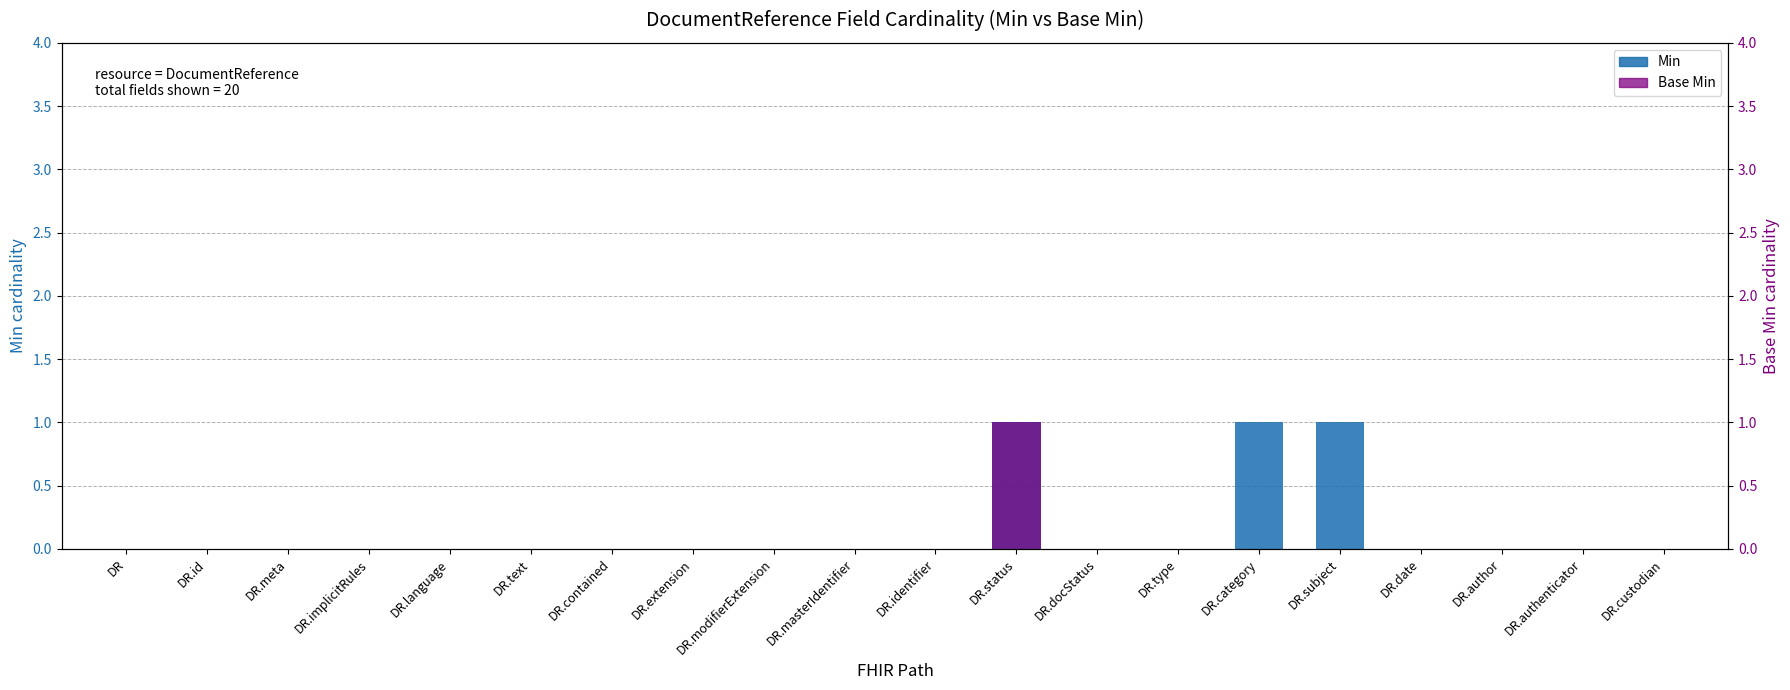

Reading left to right, what are all the values shown in this chart?

Min: 0	0	0	0	0	0	0	0	0	0	0	1	0	0	1	1	0	0	0	0
Base Min: 0	0	0	0	0	0	0	0	0	0	0	1	0	0	0	0	0	0	0	0
Base Min (right): 0	0	0	0	0	0	0	0	0	0	0	1	0	0	0	0	0	0	0	0